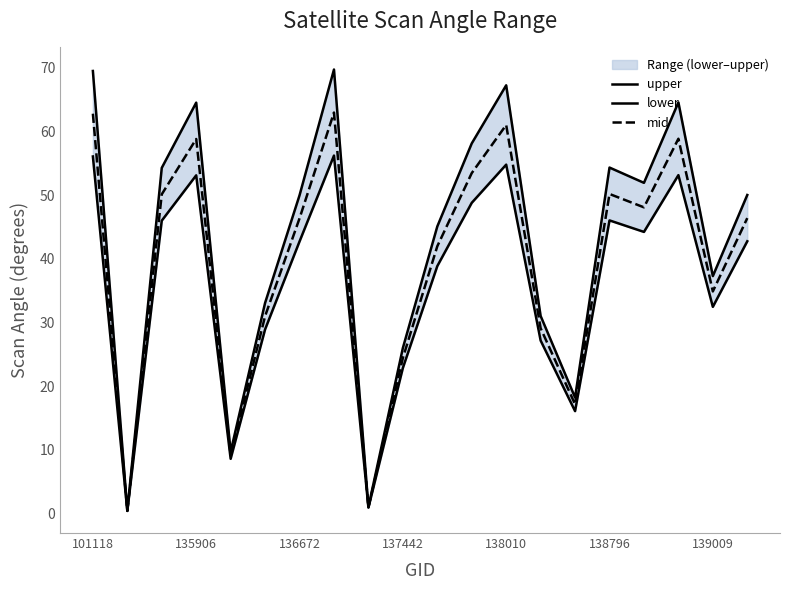

True or false: lower and mid intersect in this chart.

False